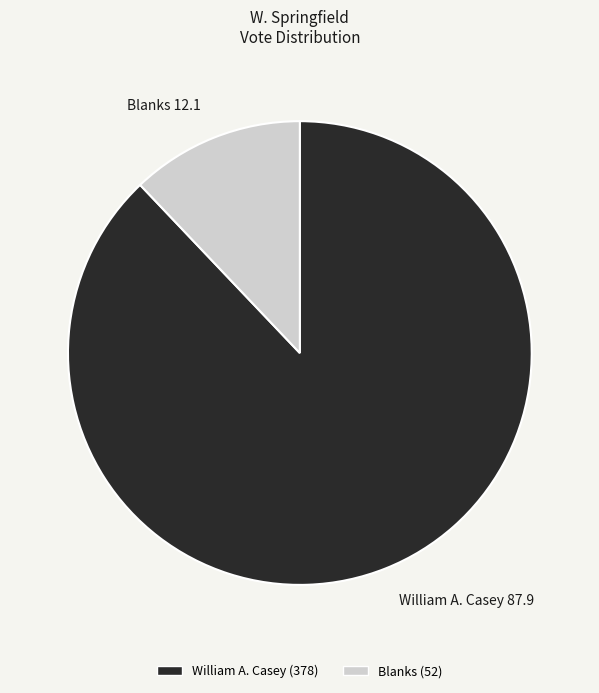

True or false: Blanks 12.1 accounts for 12% of the total.

True